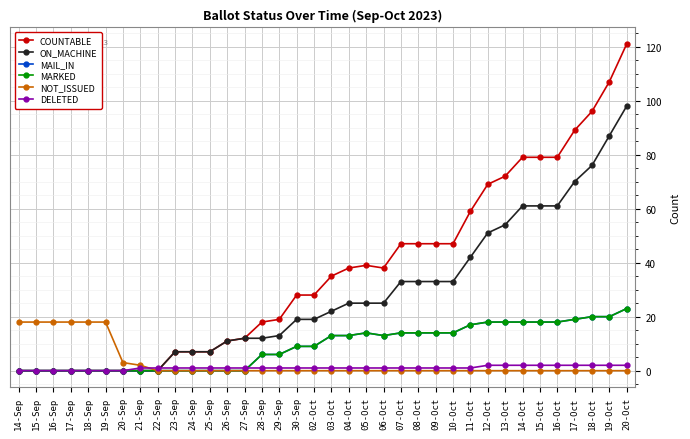

Rank the categories by MAIL_IN value from lowest to highest.

14-Sep, 15-Sep, 16-Sep, 17-Sep, 18-Sep, 19-Sep, 20-Sep, 21-Sep, 22-Sep, 23-Sep, 24-Sep, 25-Sep, 26-Sep, 27-Sep, 28-Sep, 29-Sep, 30-Sep, 02-Oct, 03-Oct, 04-Oct, 06-Oct, 05-Oct, 07-Oct, 08-Oct, 09-Oct, 10-Oct, 11-Oct, 12-Oct, 13-Oct, 14-Oct, 15-Oct, 16-Oct, 17-Oct, 18-Oct, 19-Oct, 20-Oct